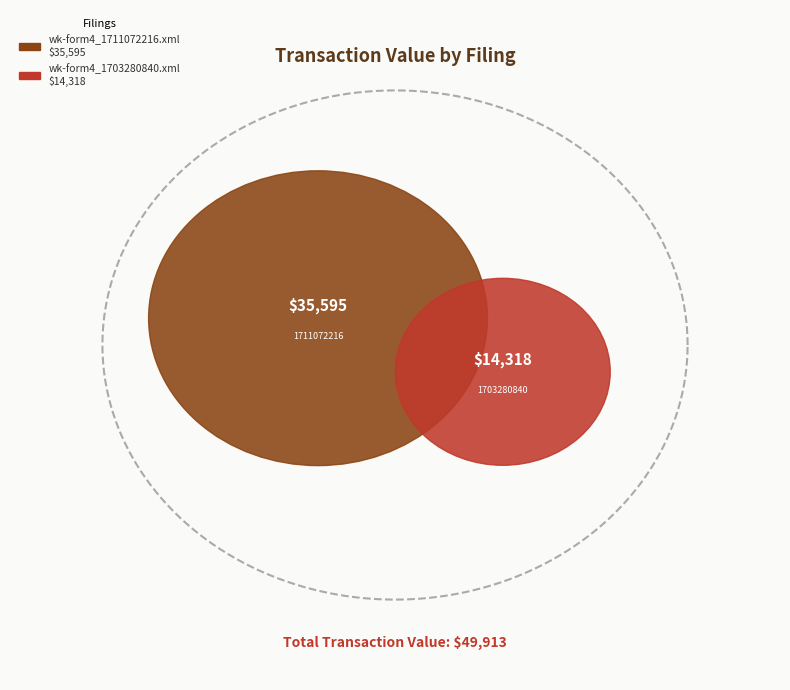

True or false: wk-form4_1703280840.xml accounts for 17% of the total.

False